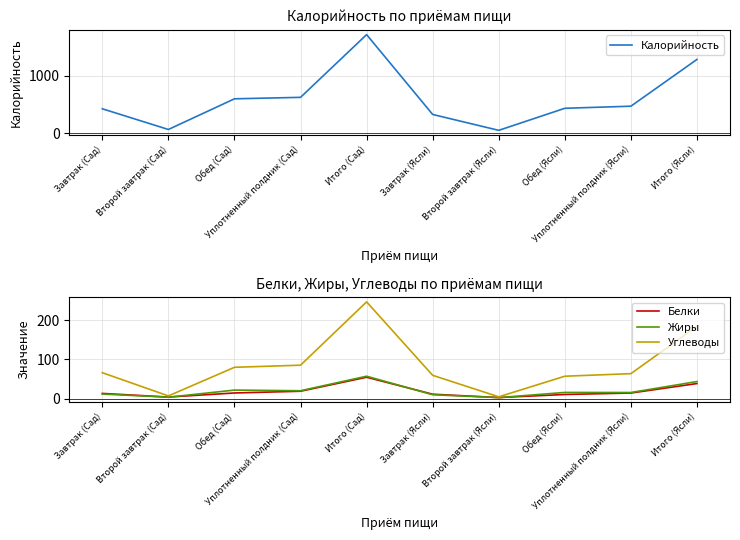

What is the approximate value of Углеводы at Обед (Сад)?

79.9